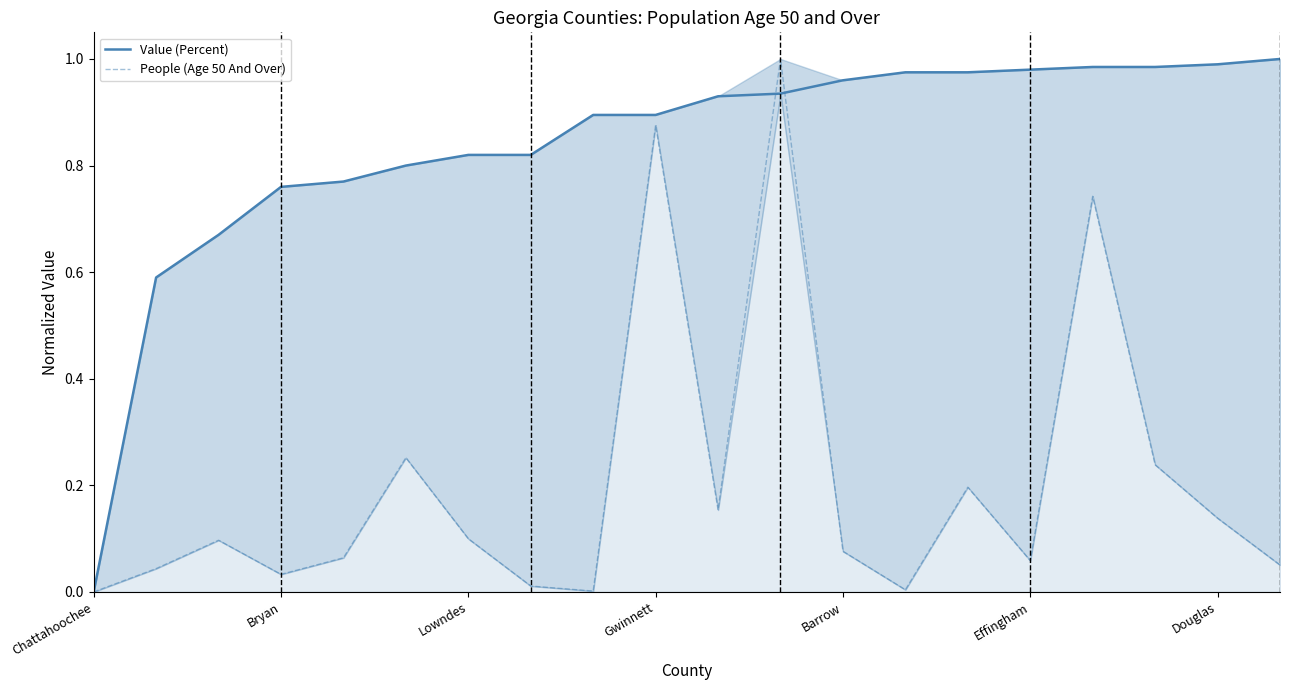

What is the maximum value for People (Age 50 And Over)?

1.0